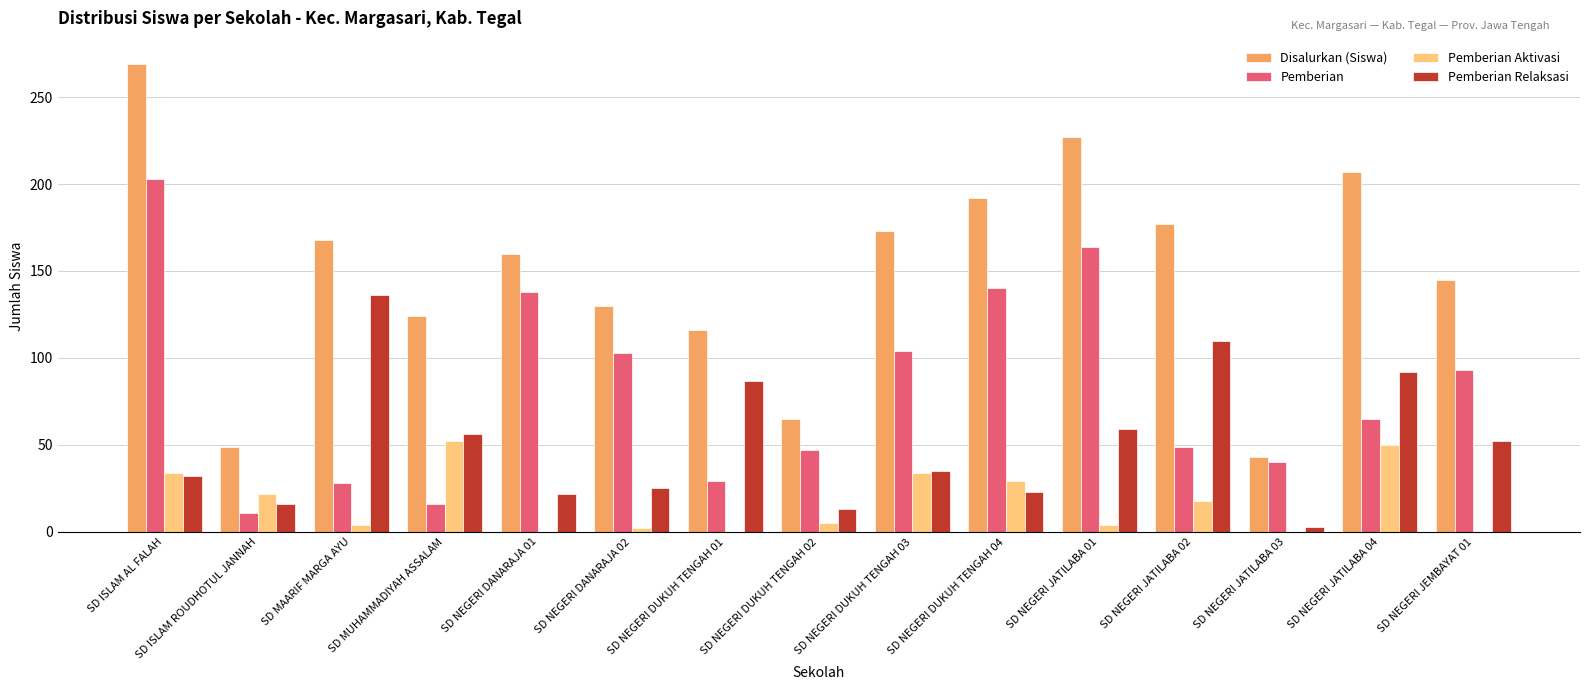

Which series changed the most between SD MUHAMMADIYAH ASSALAM and SD NEGERI DANARAJA 02?

Pemberian